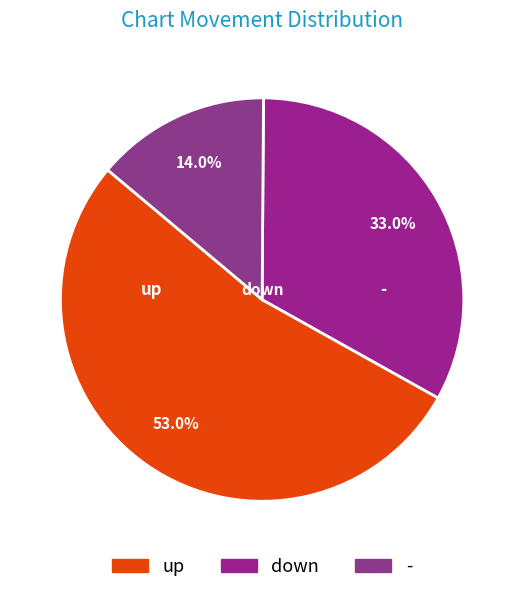

To the nearest percent, what portion does up represent?

53%